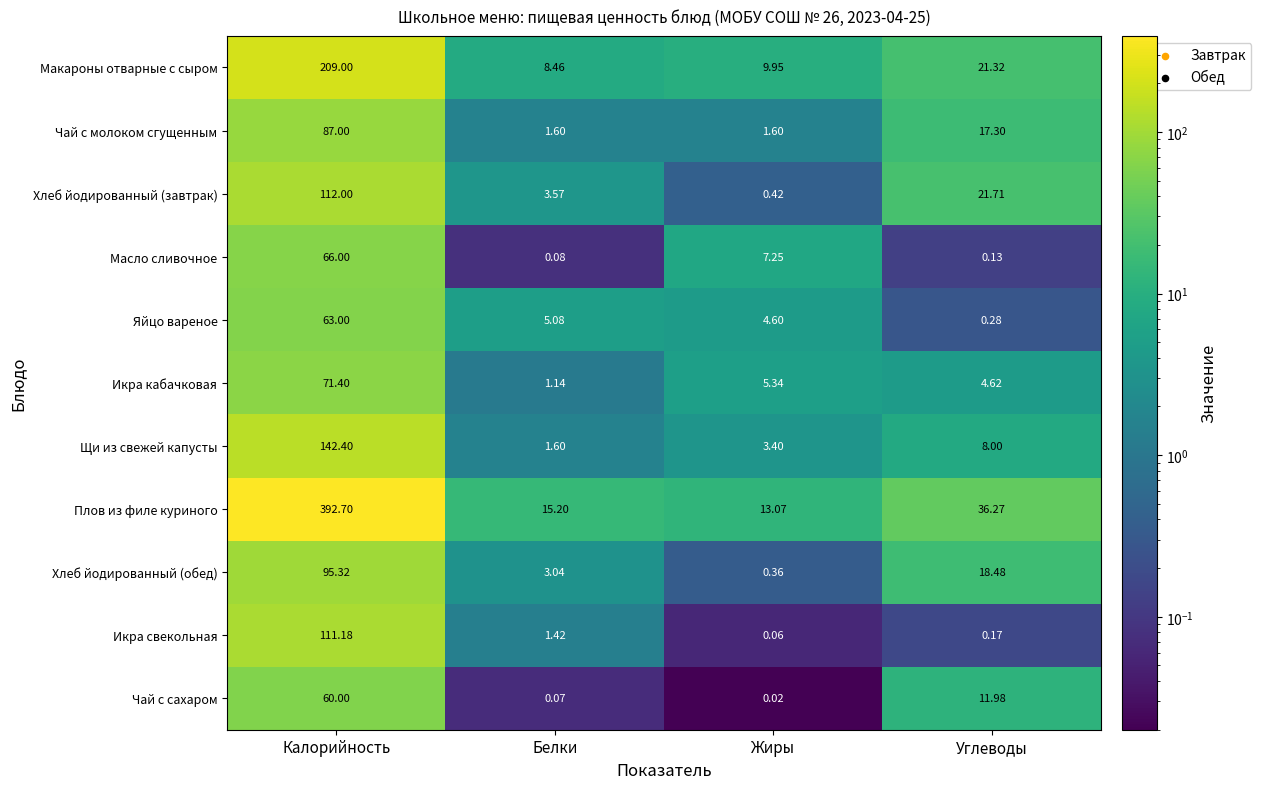

Where is Икра свекольная nearest to the value 55?

Белки